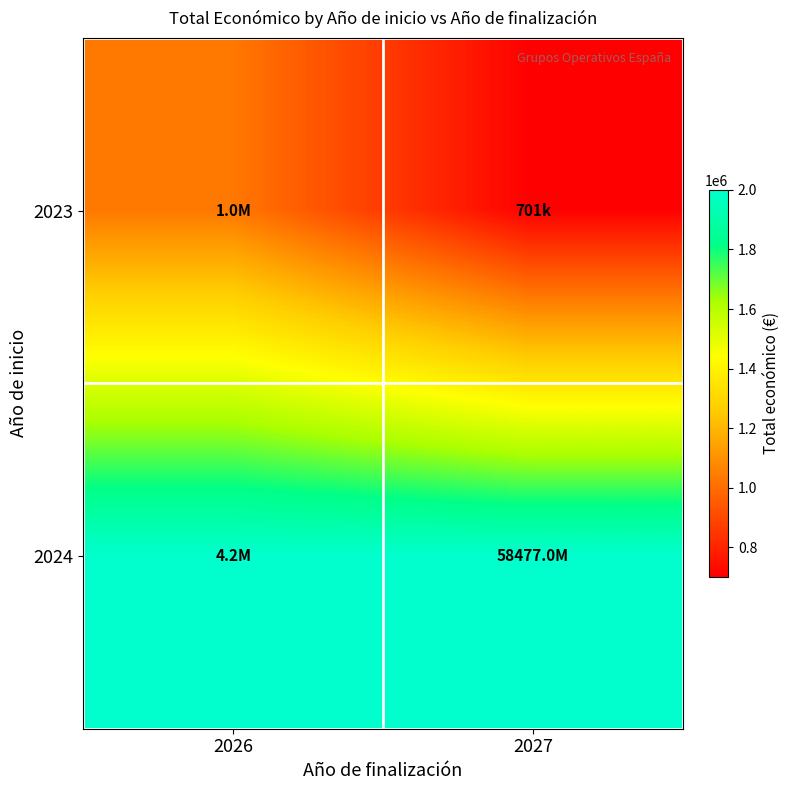

What is the maximum value shown in the chart?

2000000